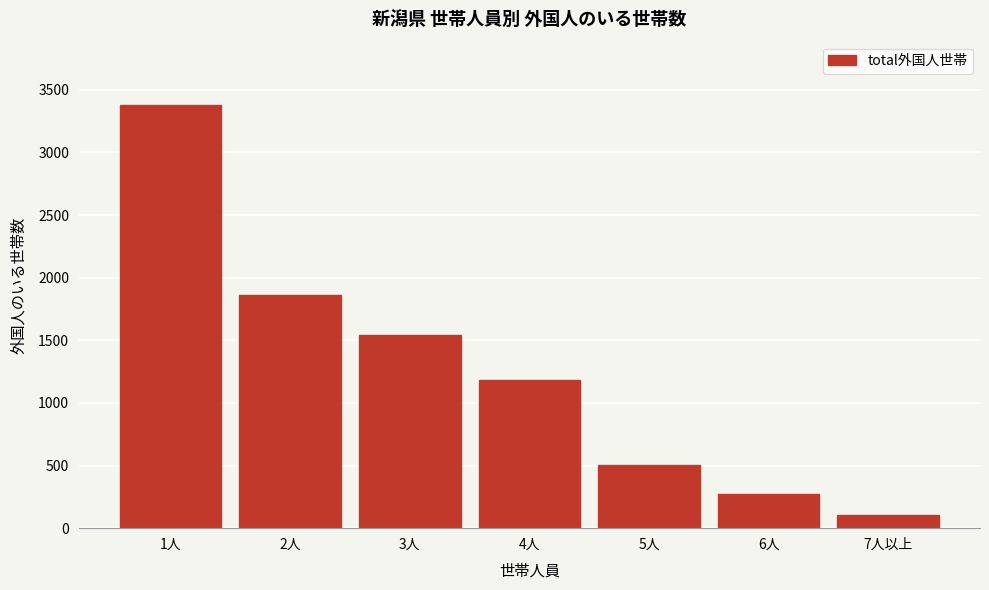

Reading left to right, what are all the values shown in this chart?

3378	1864	1541	1186	503	269	105